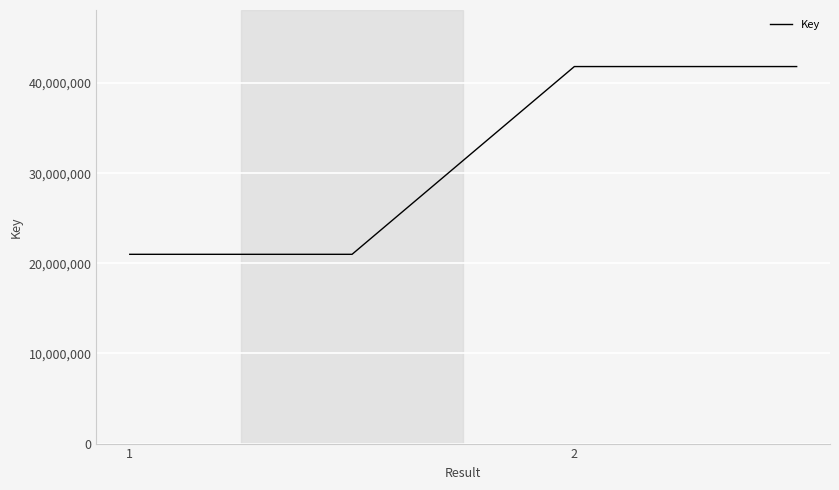

What is the difference between the second highest and second lowest values?

20828615